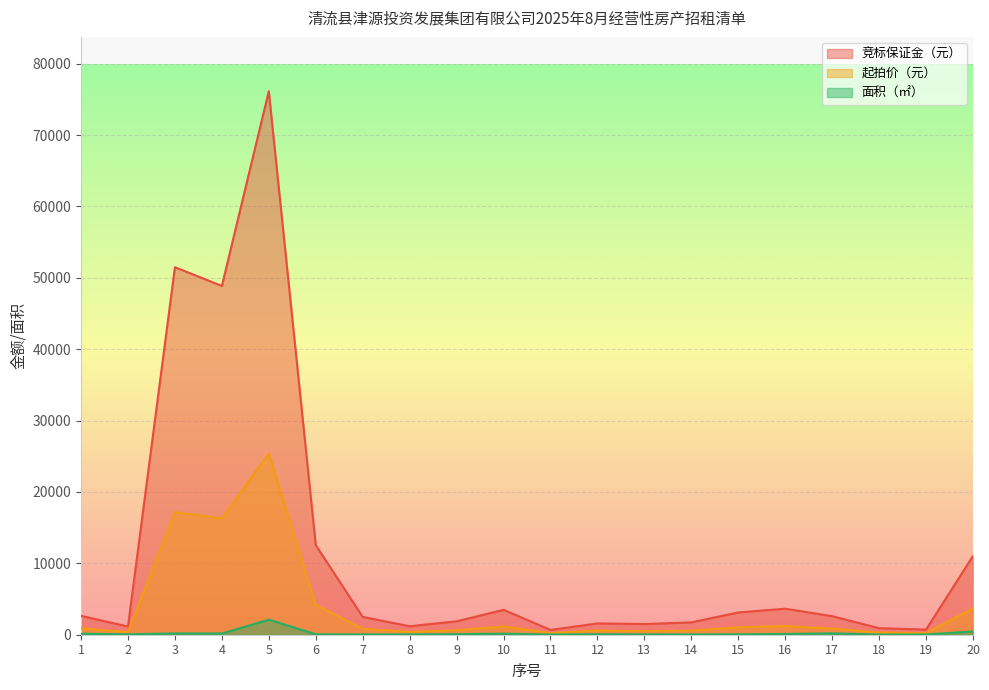

Which series changed the most between 4 and 17?

竞标保证金（元）